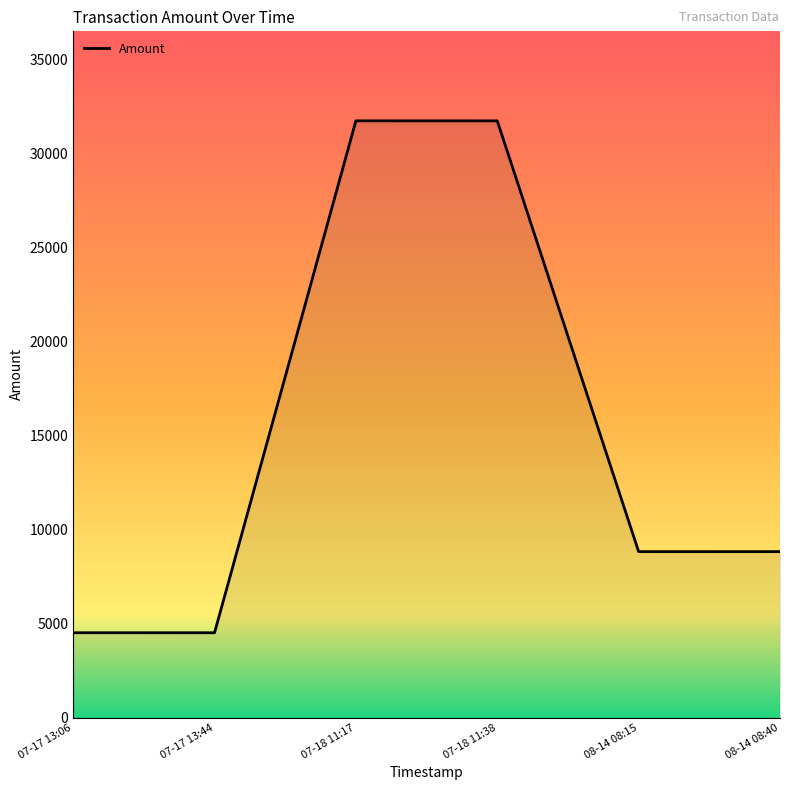

What is the average value?

15014.4